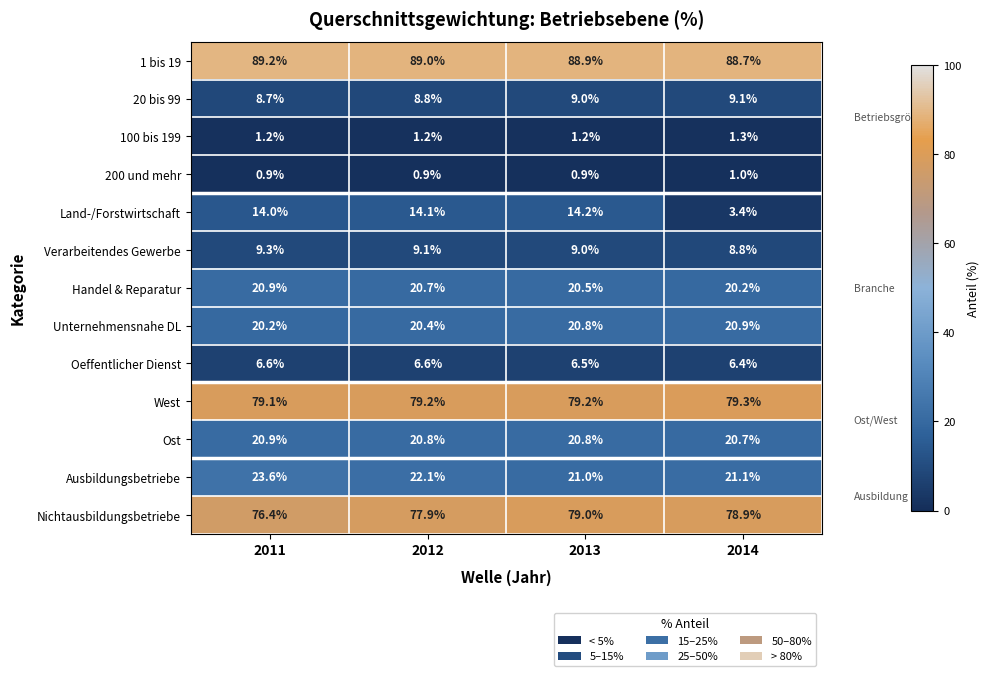

Between 2011 and 2014, which series saw the biggest shift?

Land-/Forstwirtschaft